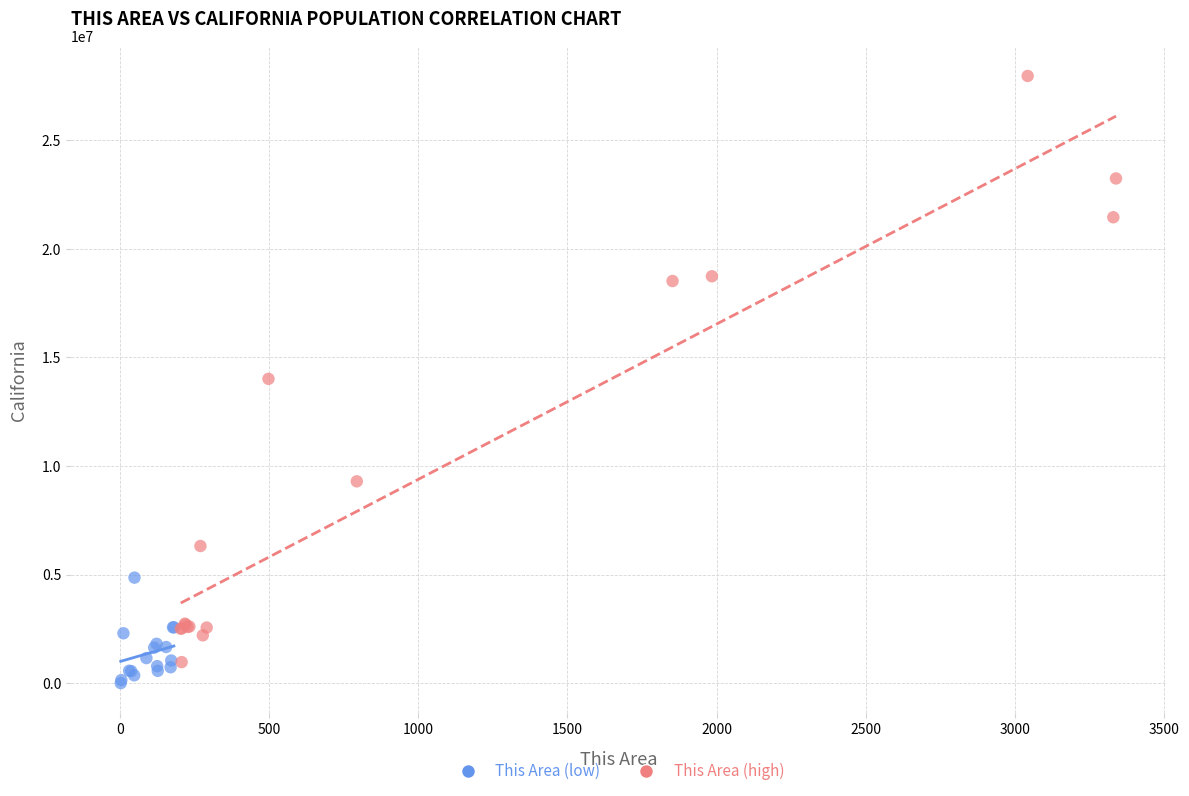

Which series has the widest spread of Y values?

This Area (high)